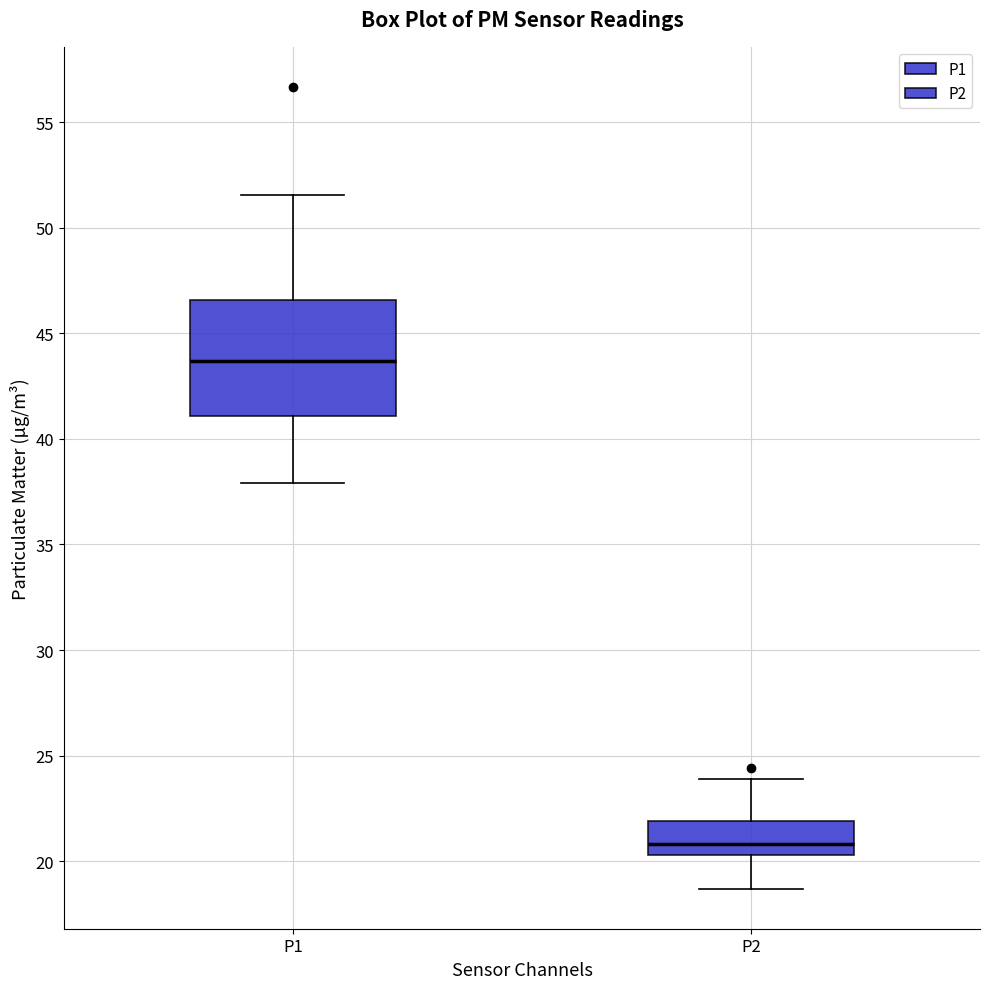

Reading left to right, transcribe this box plot: for each box, give where its median line is, the range the box spans, and where its two whiskers end, as read against the y-axis. The values are not printed on the chart, so give them approximately, as read against the axis.

P1: median 43.5, box 41.0 to 46.5, whiskers 38.0 to 51.5
P2: median 21.0, box 20.5 to 22.0, whiskers 18.5 to 24.0